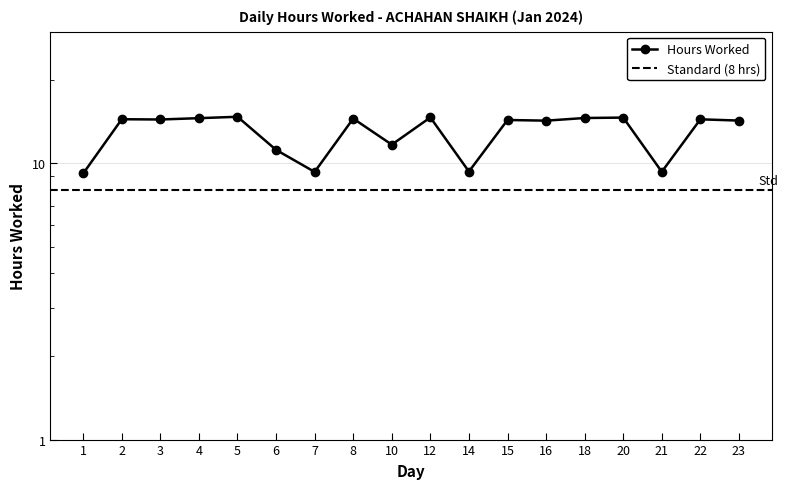

How many points are higher than both their immediate neighbors (excluding endpoints)?

7